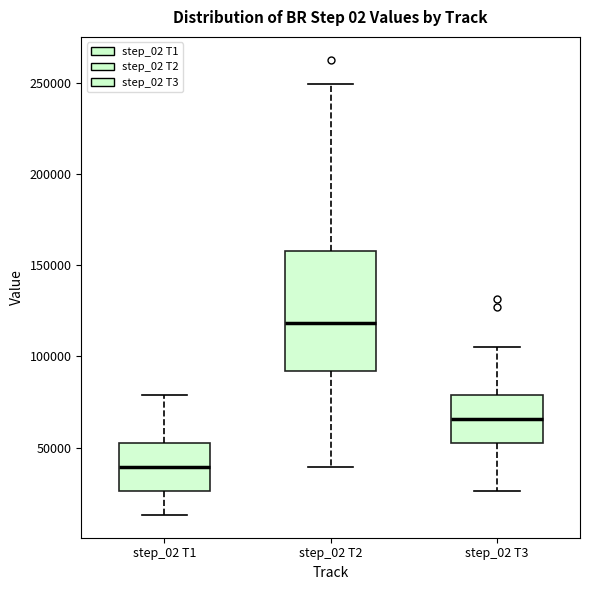

Which box is the tallest, from its lower edge to its upper edge?

step_02 T2